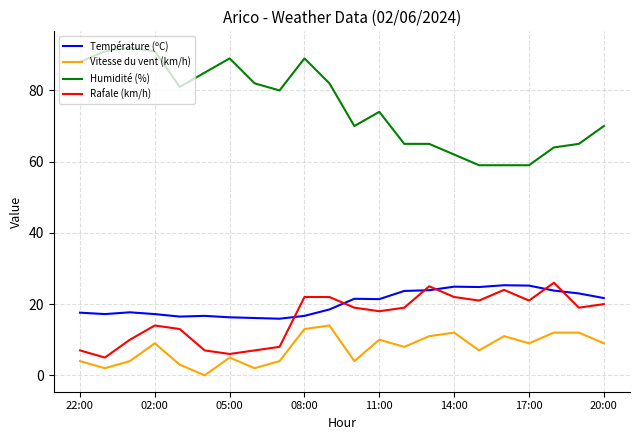

Which series has the largest total across all categories?

Humidité (%)